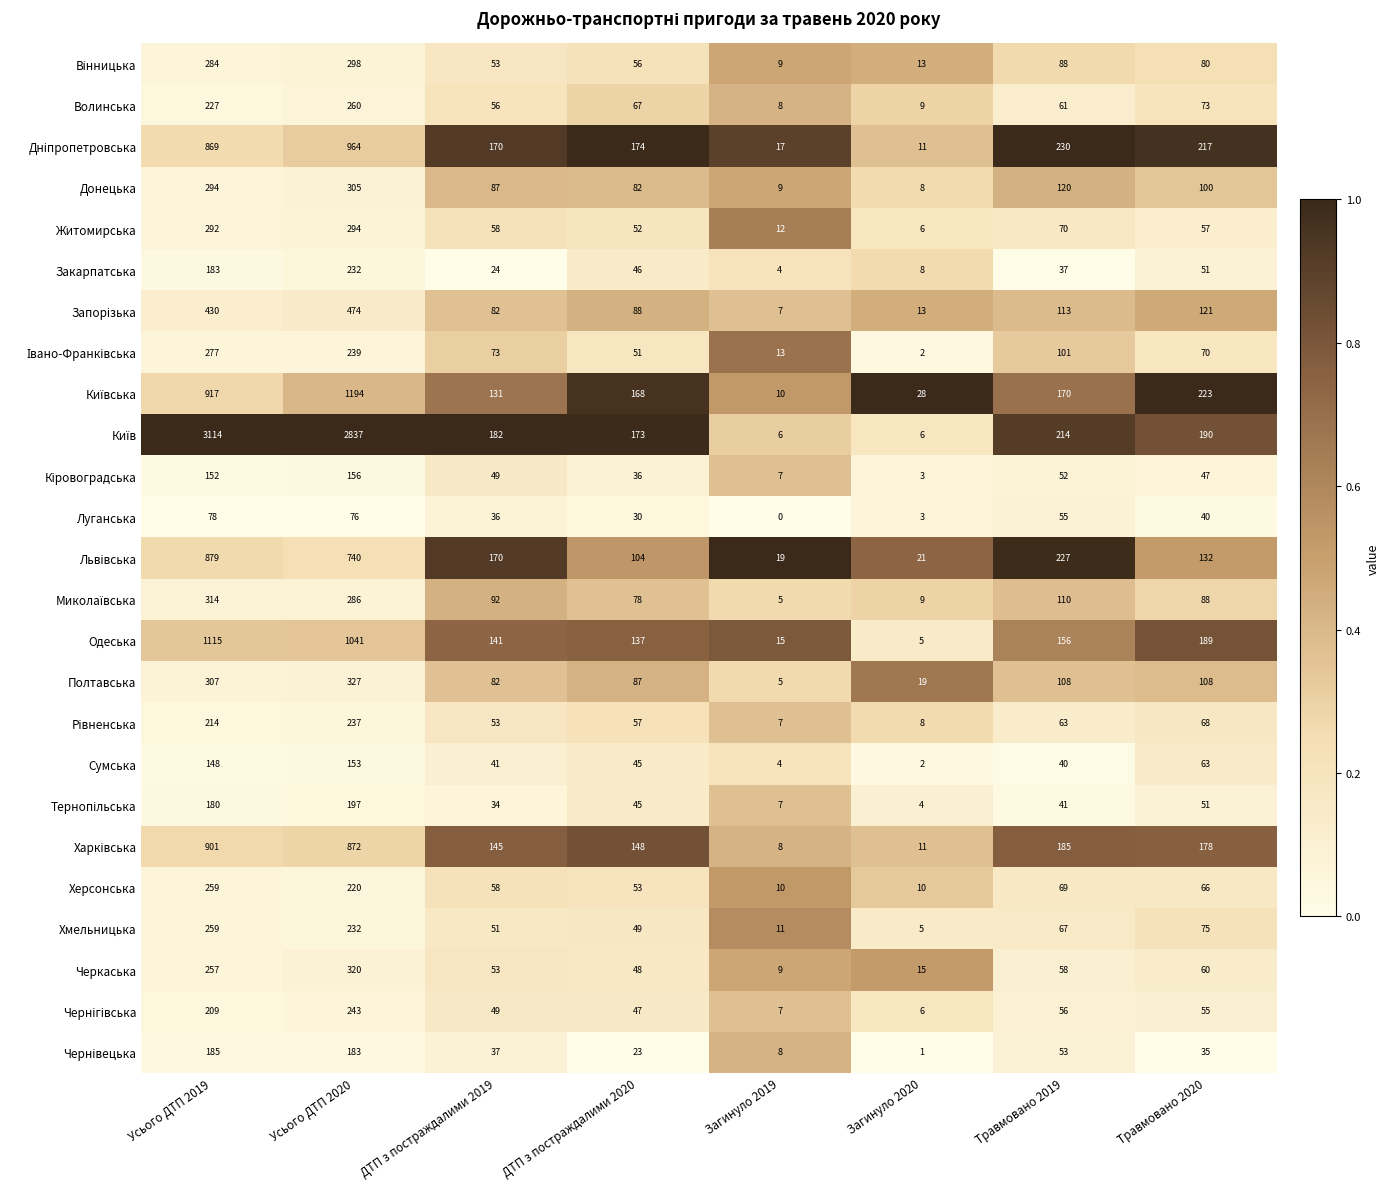

At which category is the sum across all series the highest?

Усього ДТП 2020